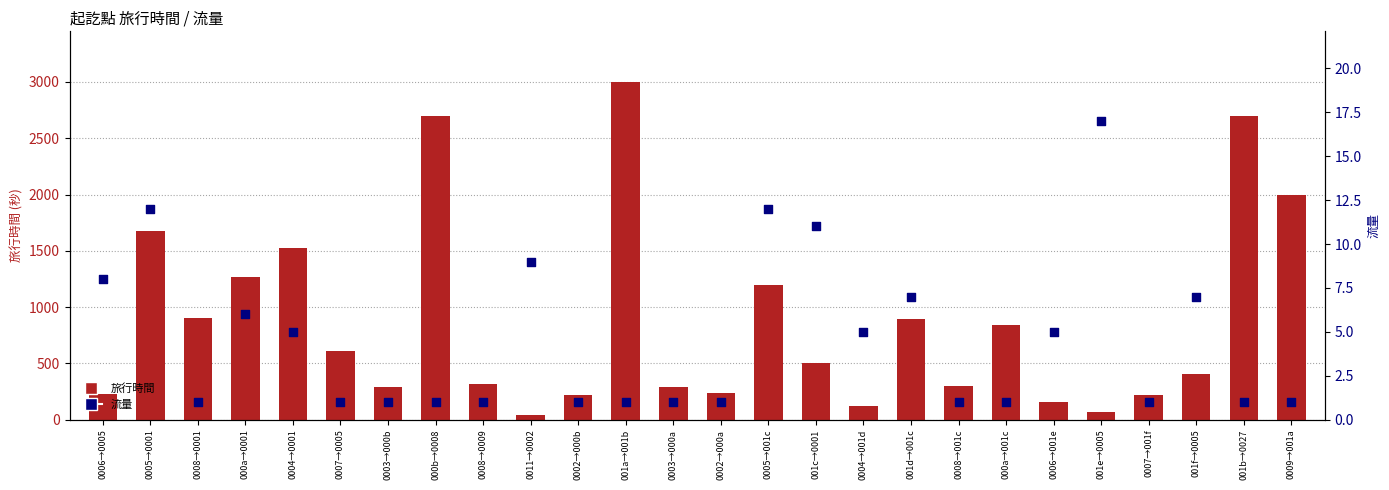

Is the value of 旅行時間 at 0005→001c greater than the value of 流量 at 0007→0005?

Yes